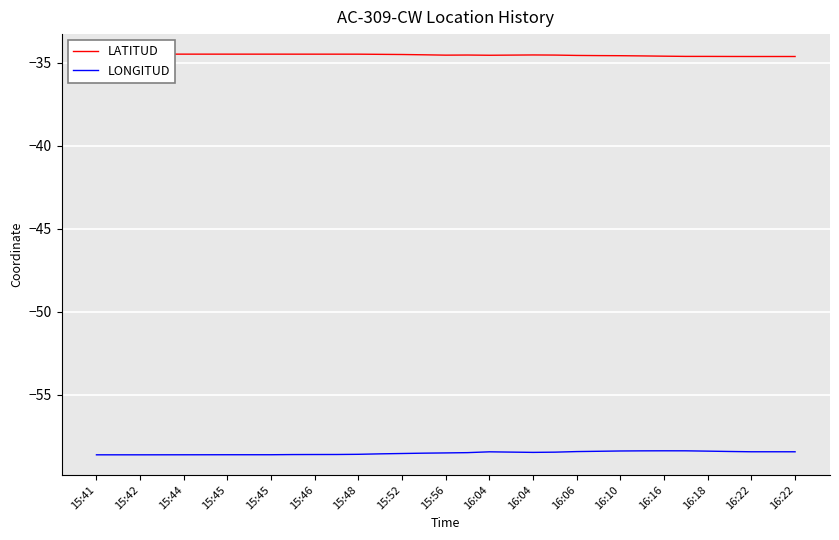

At which category does LONGITUD reach its first local valley?

15:44